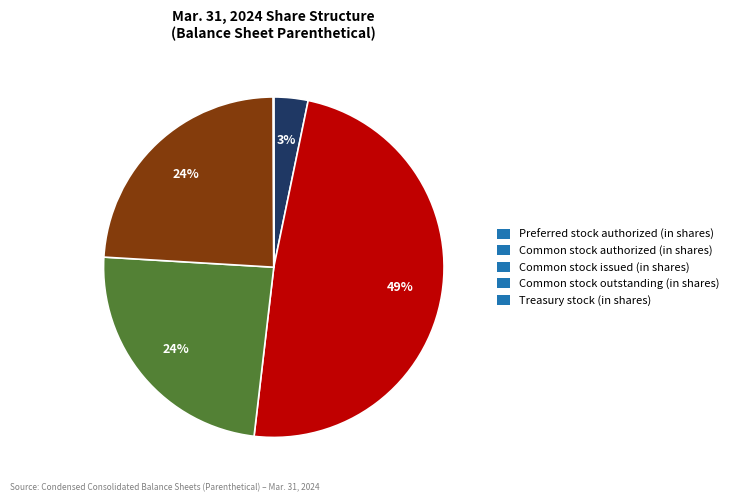

The Preferred stock authorized (in shares) slice represents 3% of the pie. True or false?

True